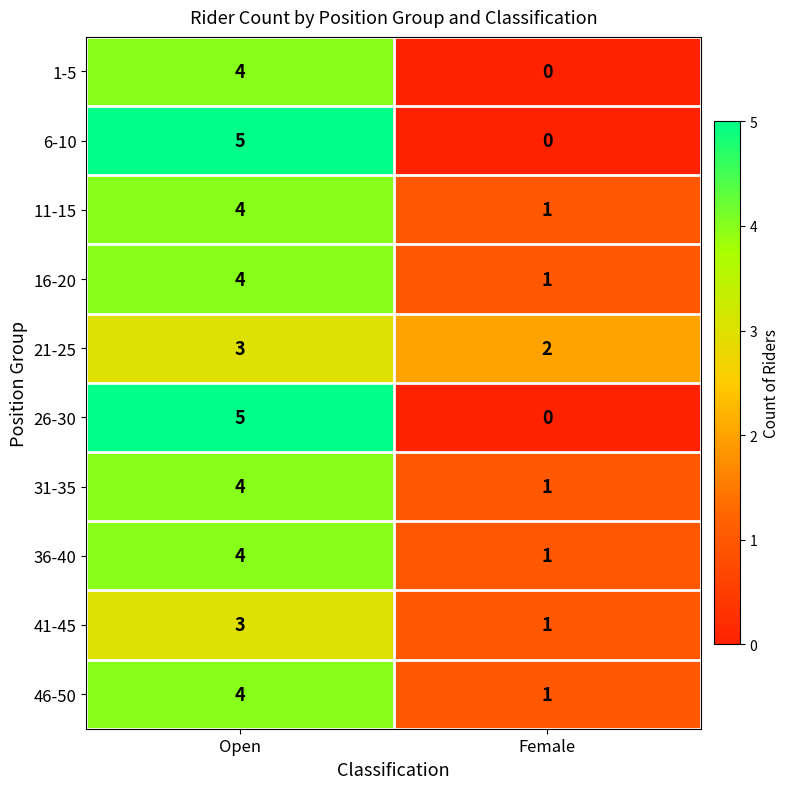

At which category is the sum across all series the highest?

Open